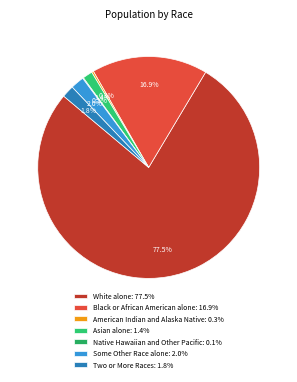

Which category has the smallest portion of the pie?

Native Hawaiian and Other Pacific